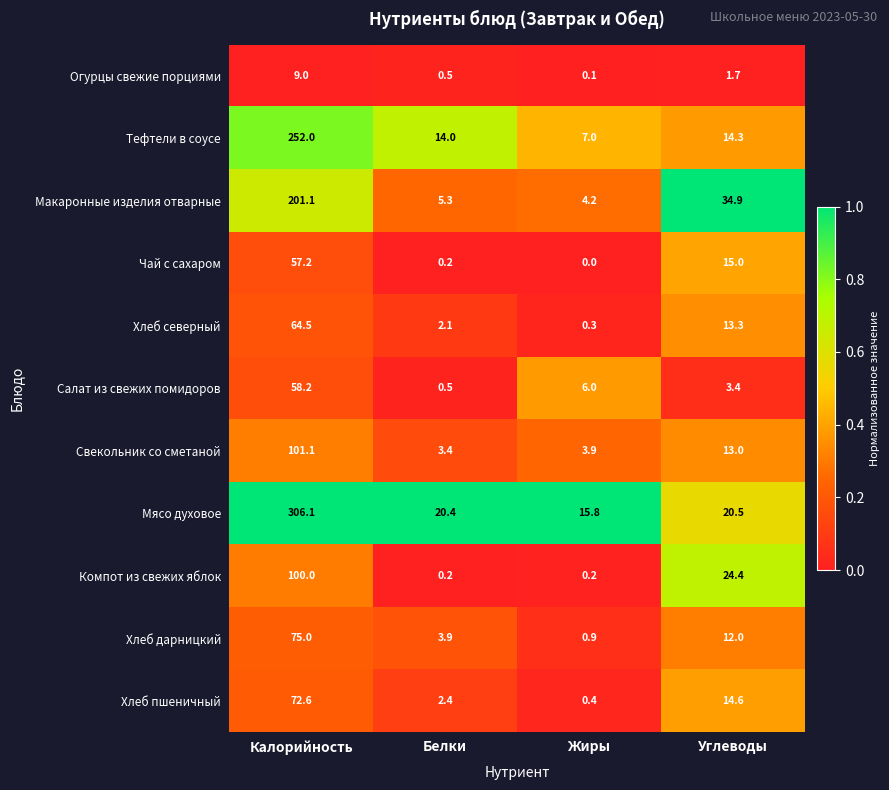

What is the difference between the maximum and minimum values in the Свекольник со сметаной series?

97.7